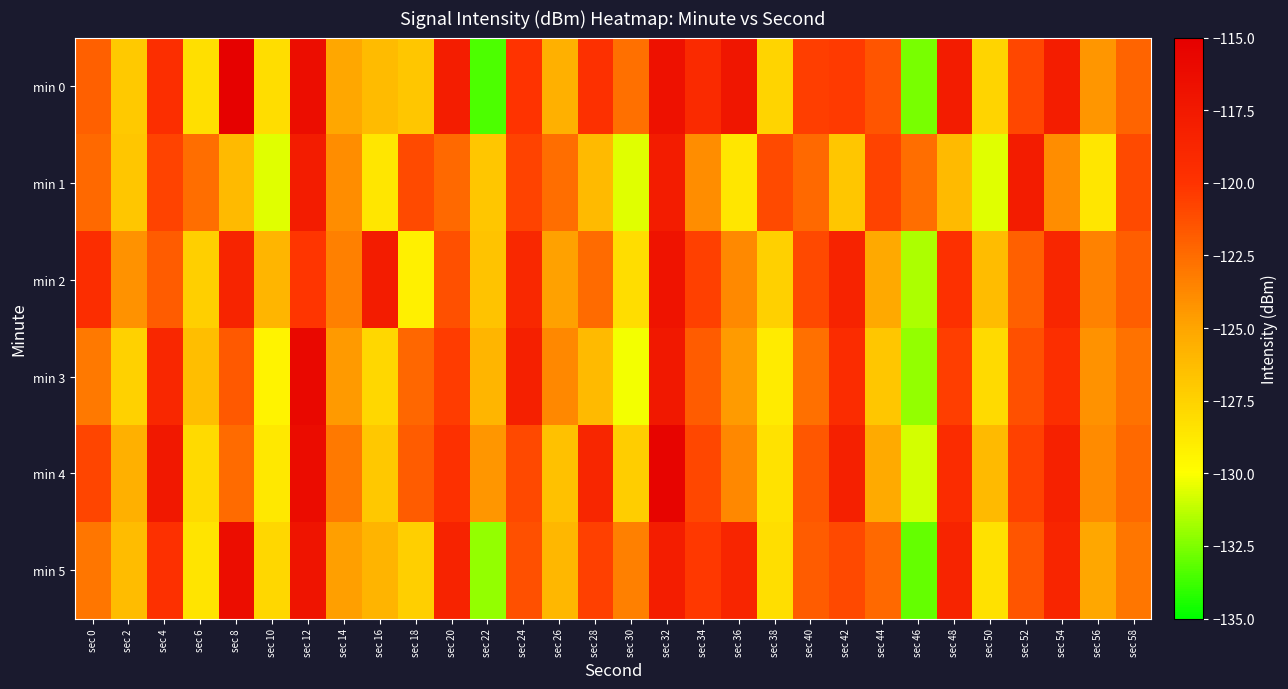

What is the spread (max minus min) of values at sec 40?

2.2